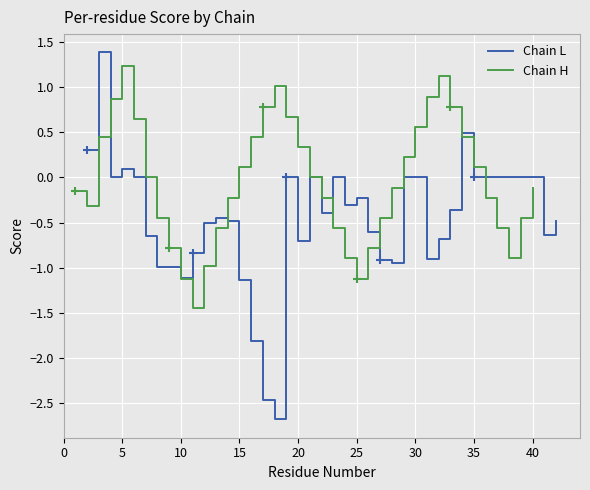

How many positive values does the Chain L series have?

4